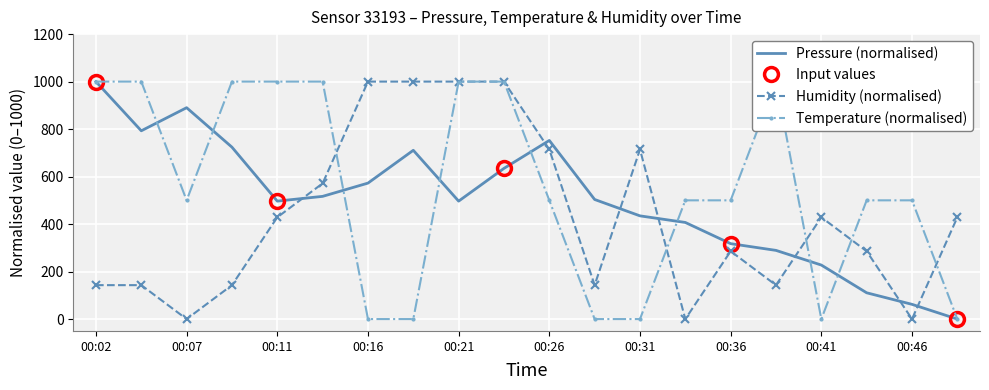

What is the highest value of the temperature series?

1000.0